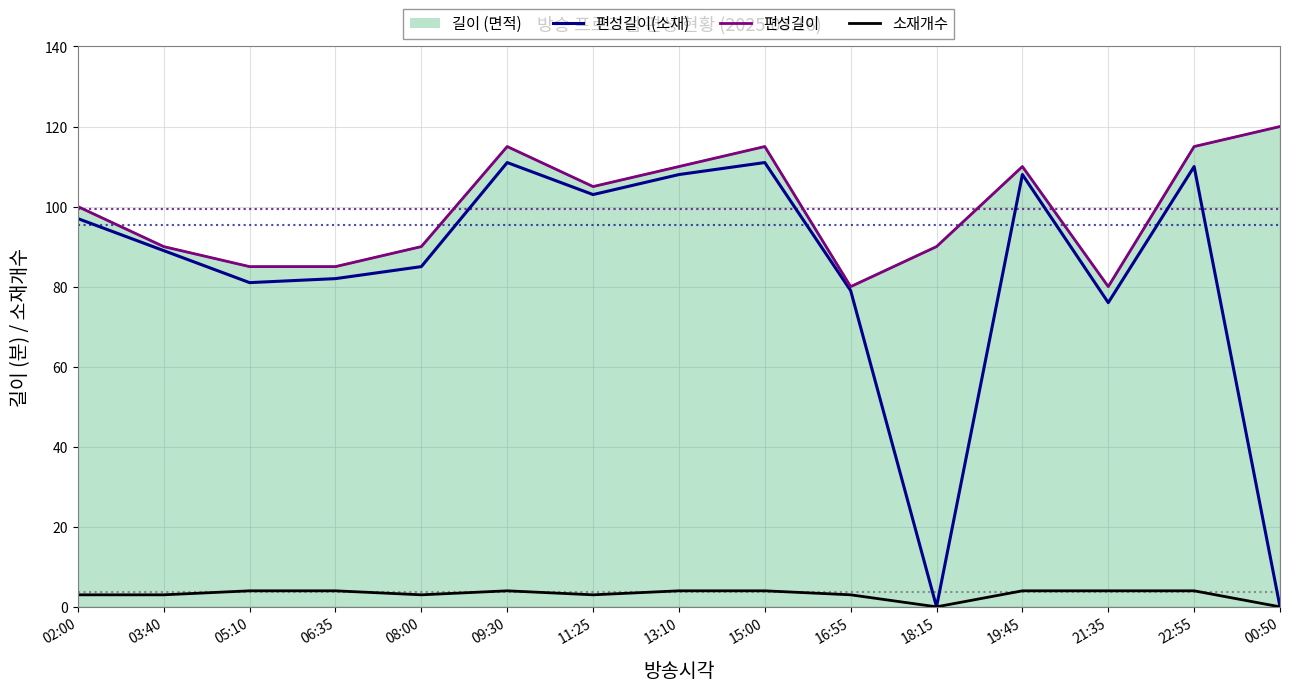

At 02:00, list the series in order from smallest to largest.

소재개수, 편성길이(소재), 편성길이